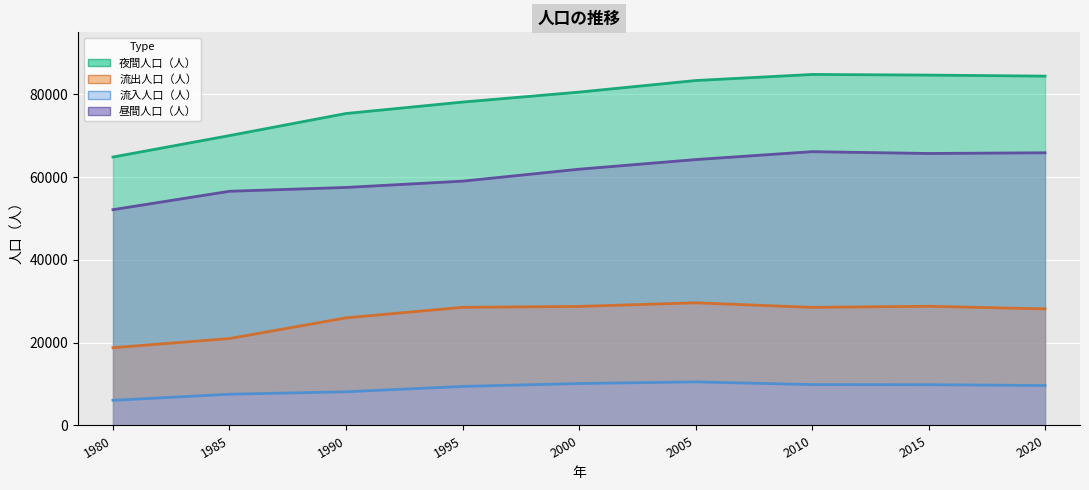

What is the difference between the second highest and second lowest values in the 流入人口（人） series?

2584